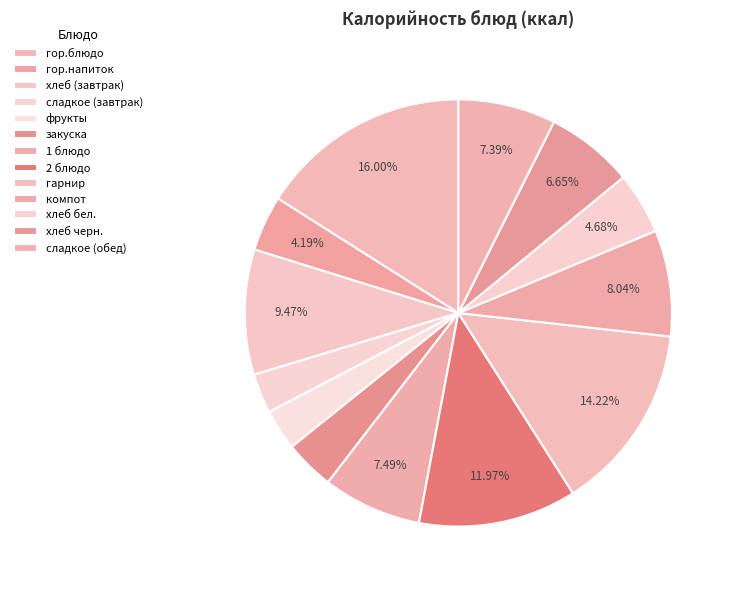

What is the largest slice in the pie chart?

гор.блюдо